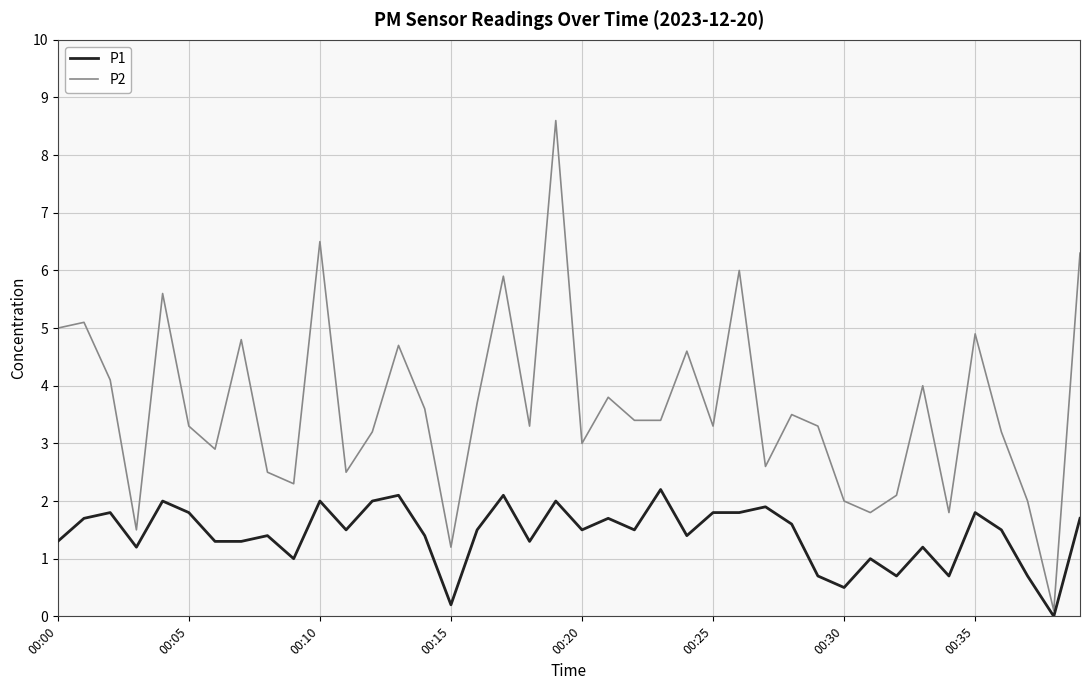

How many lines are shown in the chart?

2